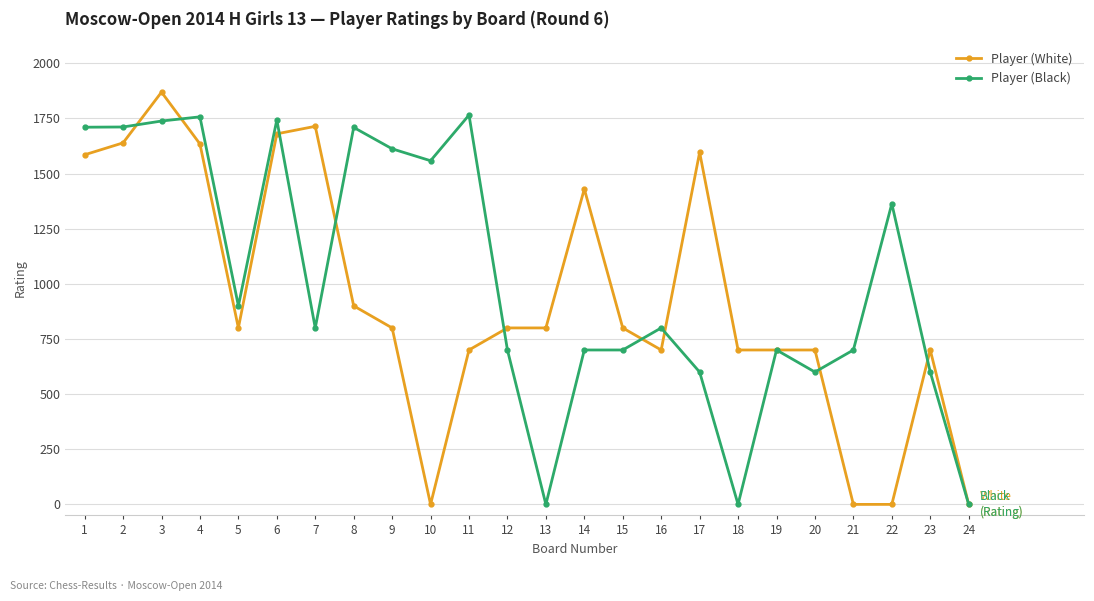

Which series changed the most between 13 and 16?

Player (Black)